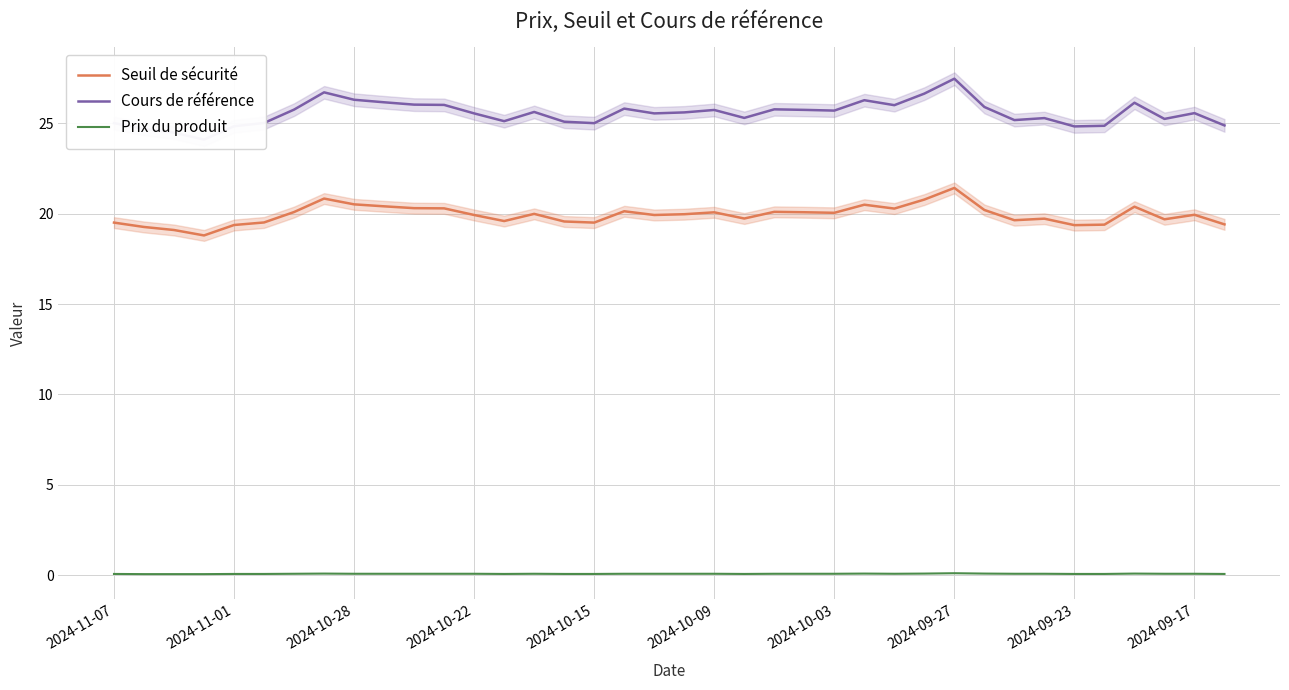

Is it true that Cours de référence equals 25.8 at 17?

True